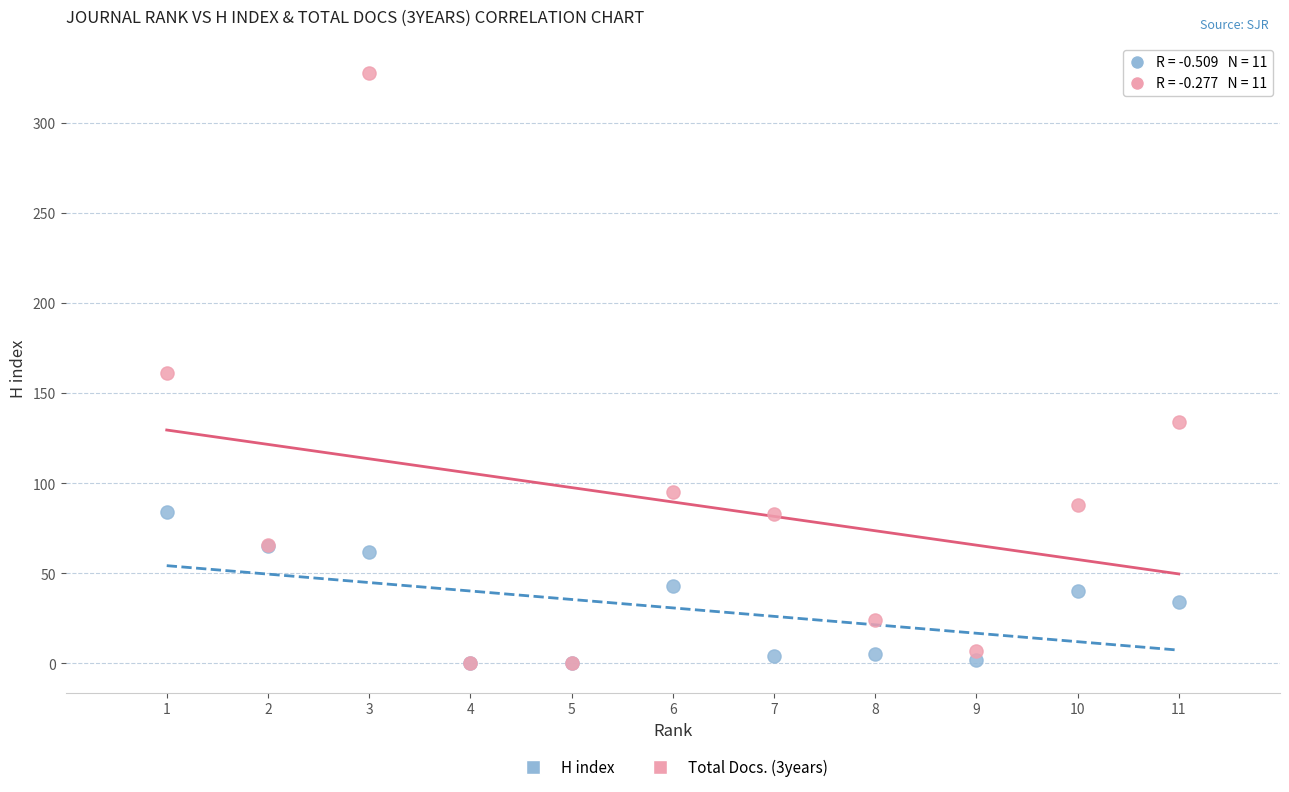

Which series contains the highest Y value?

Total Docs. (3years)